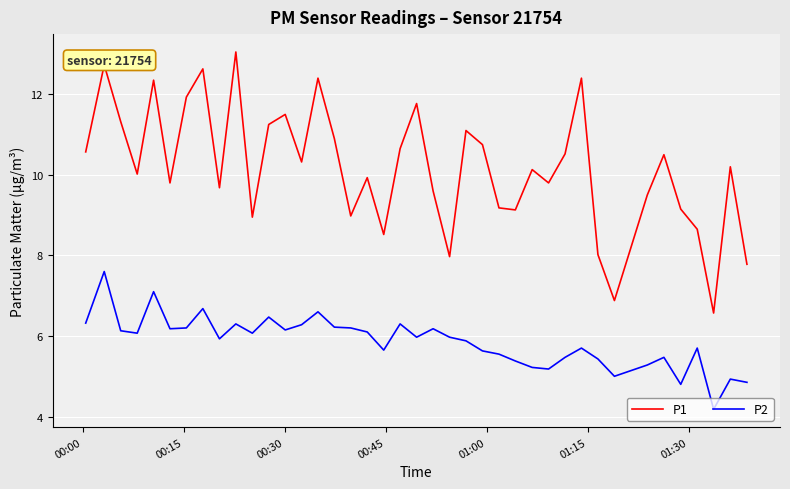

At how many categories does at least one series exceed 6?

40